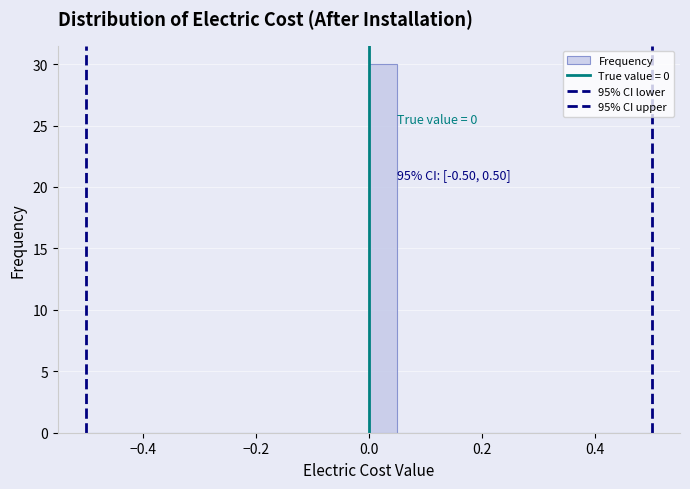

Around what value on the x-axis is the tallest bar? Give the approximate position of its centre, as read against the axis.

0.02